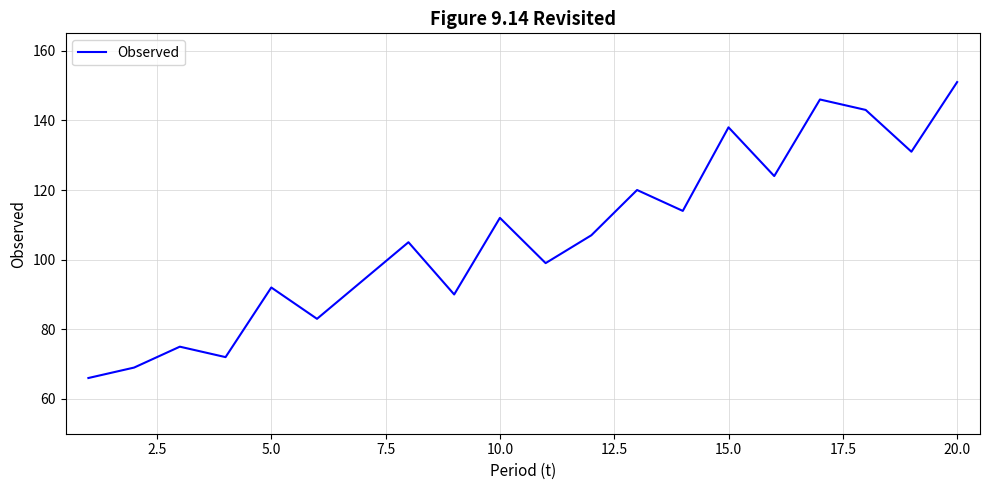

What is the difference between the maximum and minimum values?

85